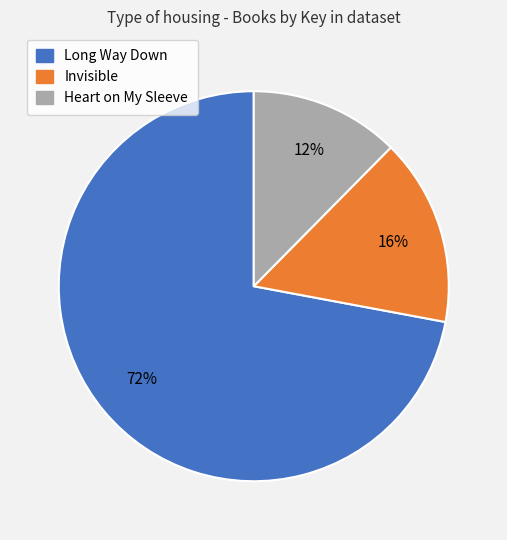

Is it true that Invisible is 6% of the pie?

False